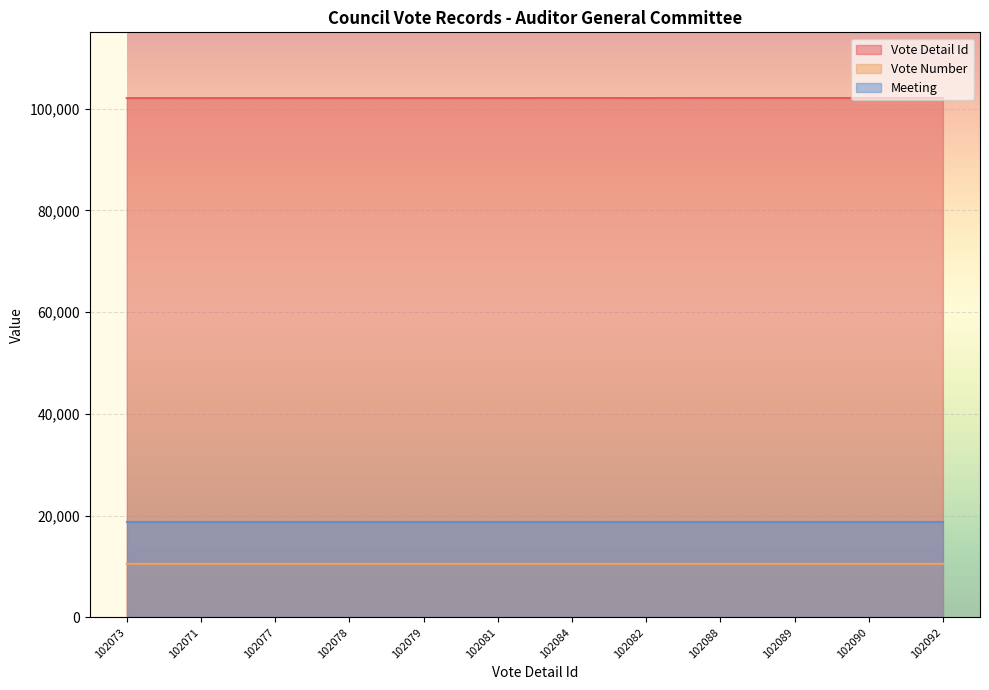

Does the chart display data point markers on the line(s)?

No